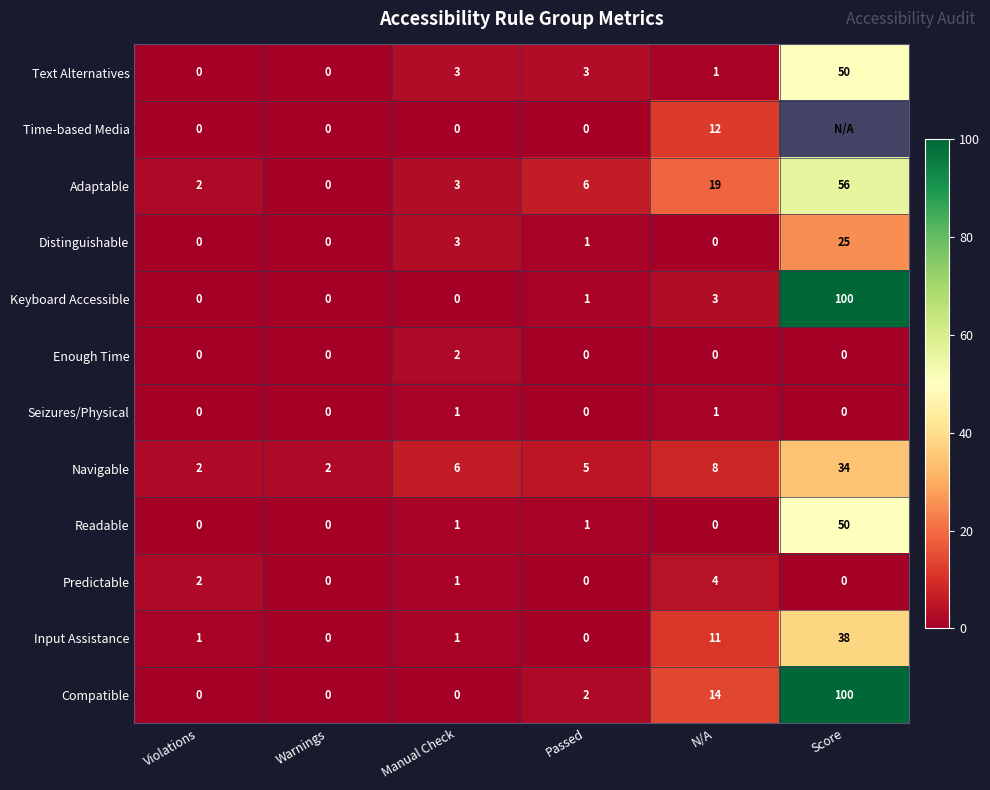

What is the total value across all series at Passed?

19